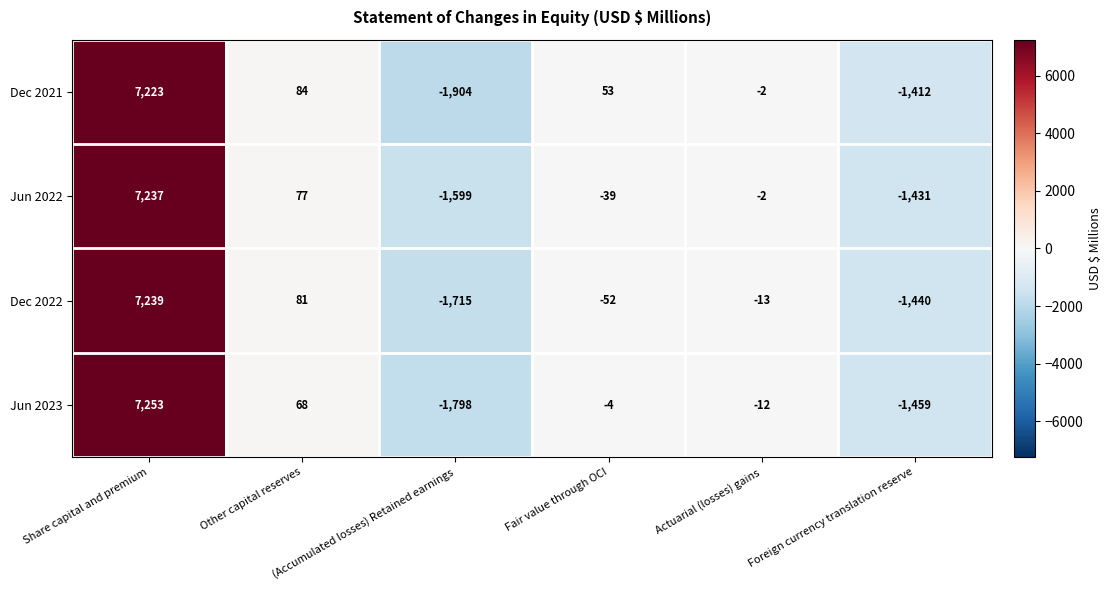

What is the difference between the maximum and minimum values in the Jun 2023 series?

9051